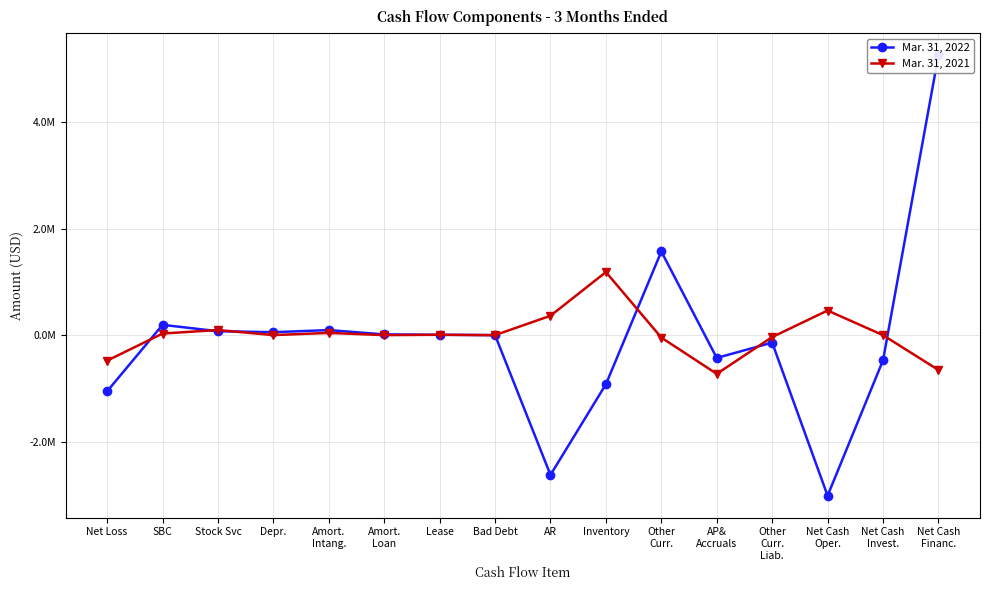

What is the difference between the Mar. 31, 2021 values at Other
Curr. and Bad Debt?

45611